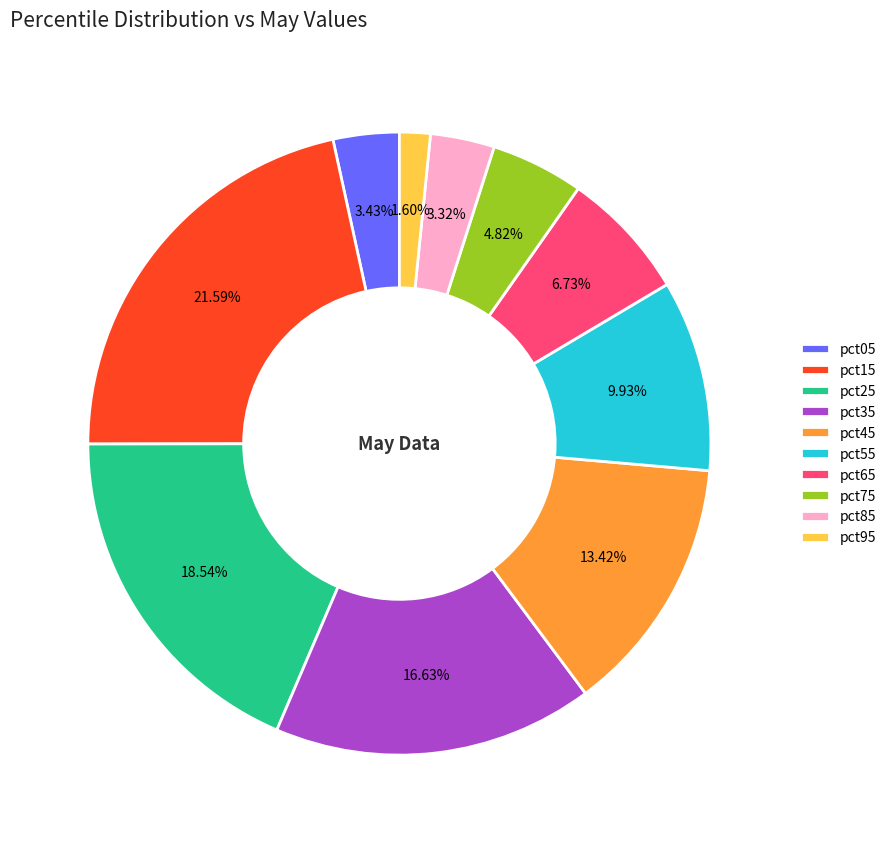

True or false: pct35 accounts for 5% of the total.

False